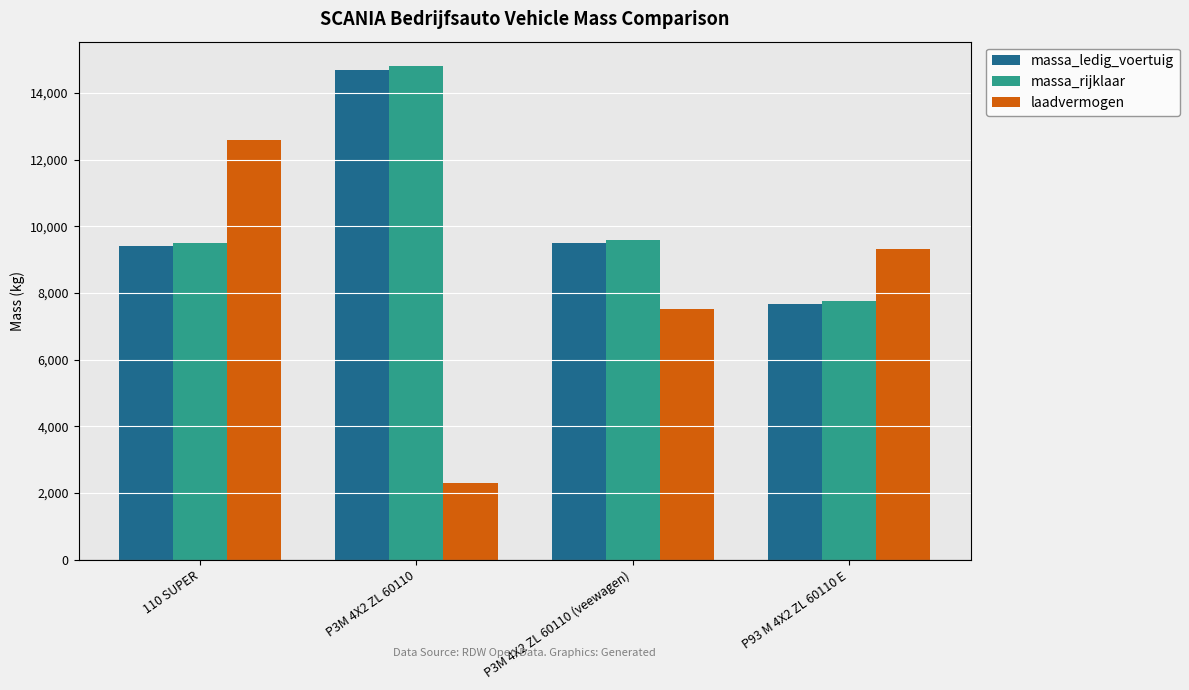

What is the smallest value displayed?

2300